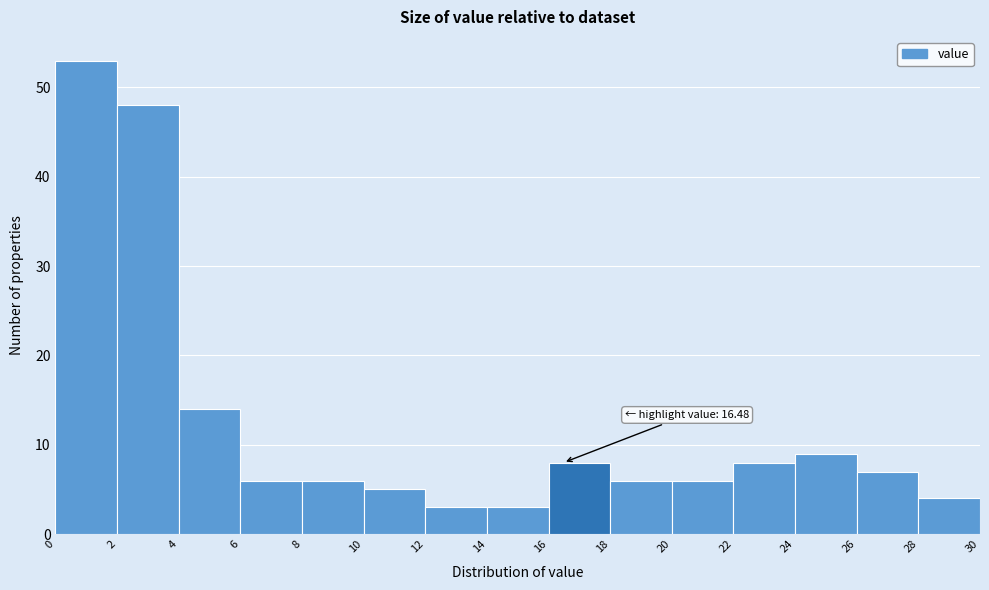

Which range on the x-axis has the tallest bar?

0 to 2